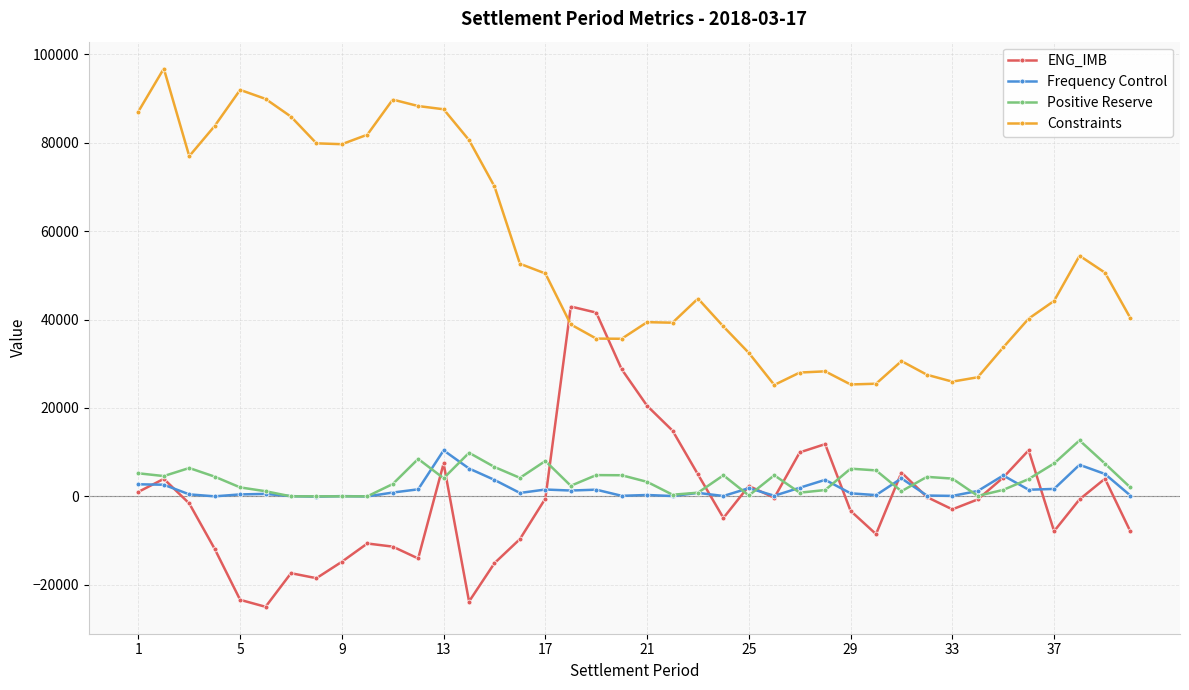

True or false: Frequency Control has more than 2 interior local peaks.

True